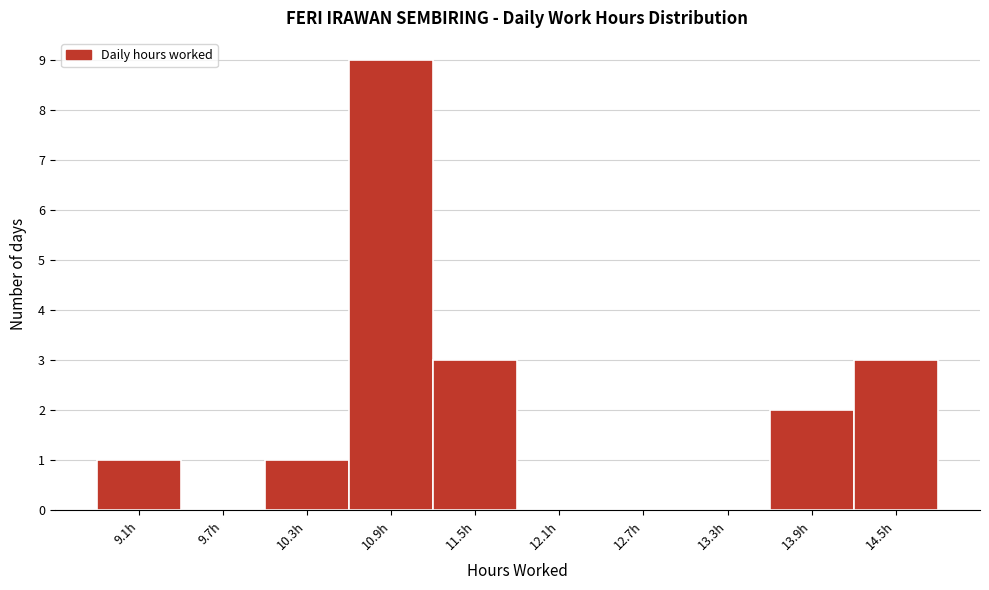

Reading left to right, list all the values displayed in this chart.

9.1h=1	9.7h=0	10.3h=1	10.9h=9	11.5h=3	12.1h=0	12.7h=0	13.3h=0	13.9h=2	14.5h=3